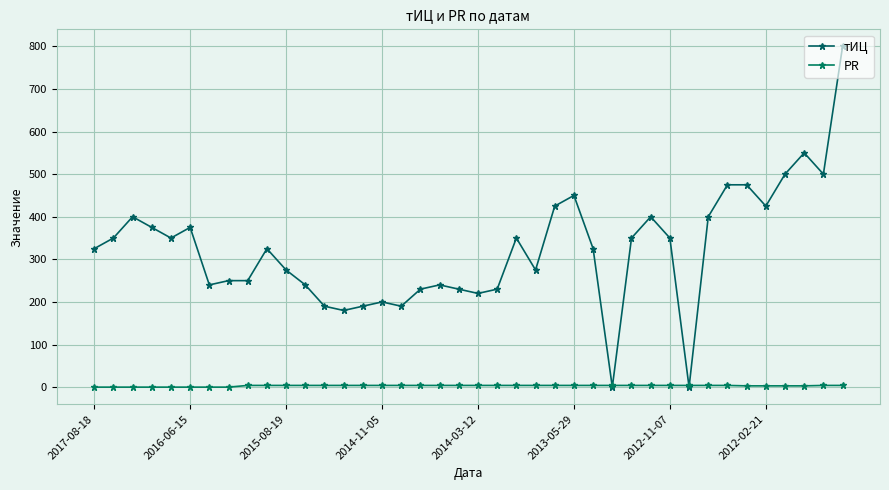

What are all the series names shown in the legend?

тИЦ, PR